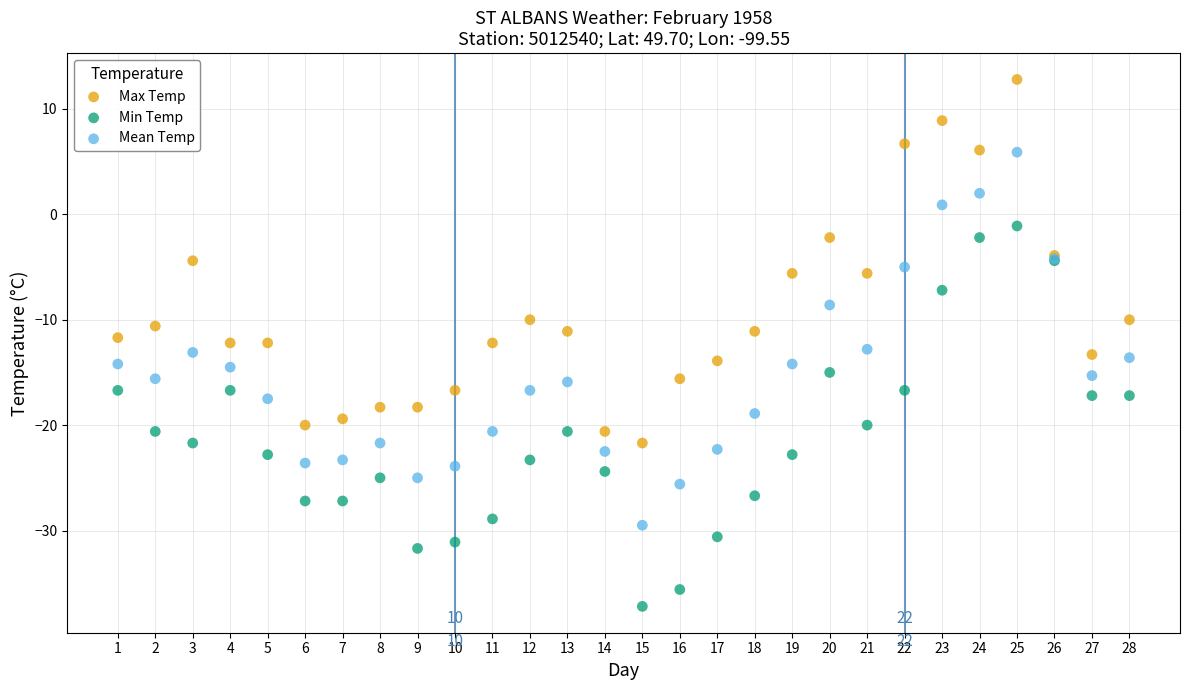

What is the X range (max minus min) for the scatter plot?

27.0